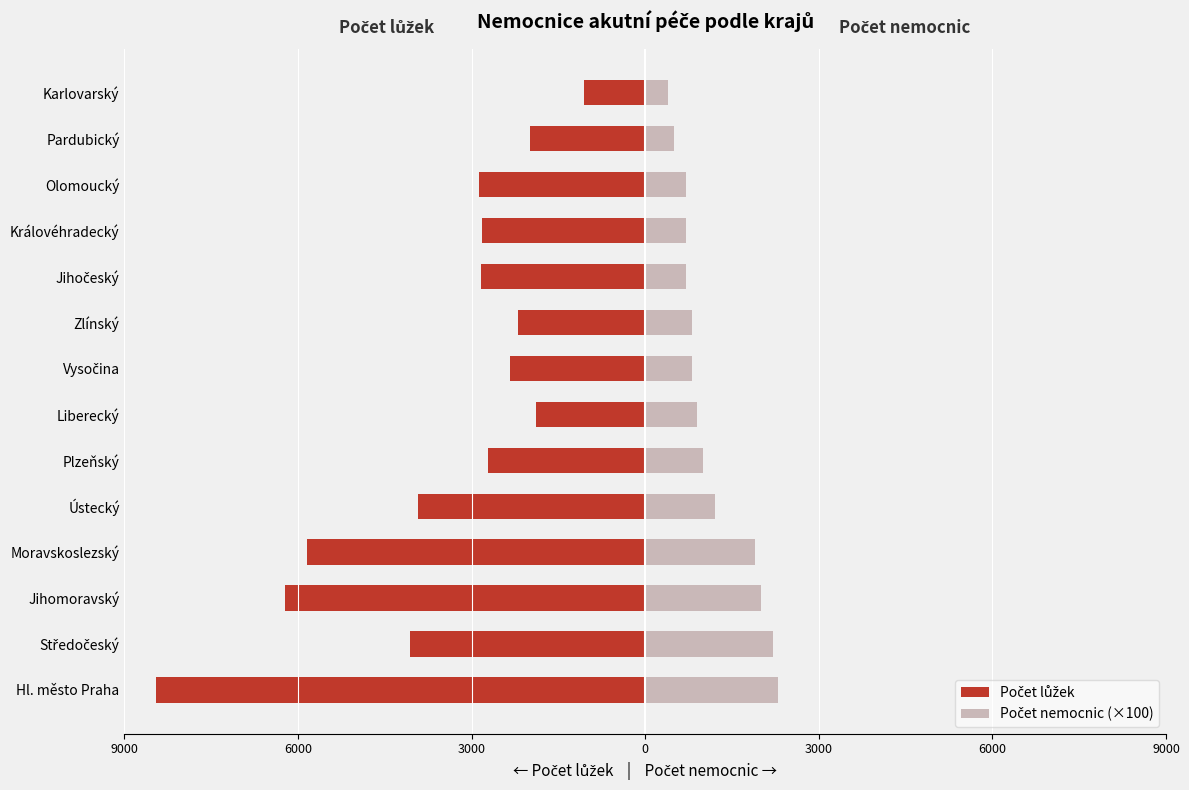

How many values in the Počet lůžek series are below -2829?

7